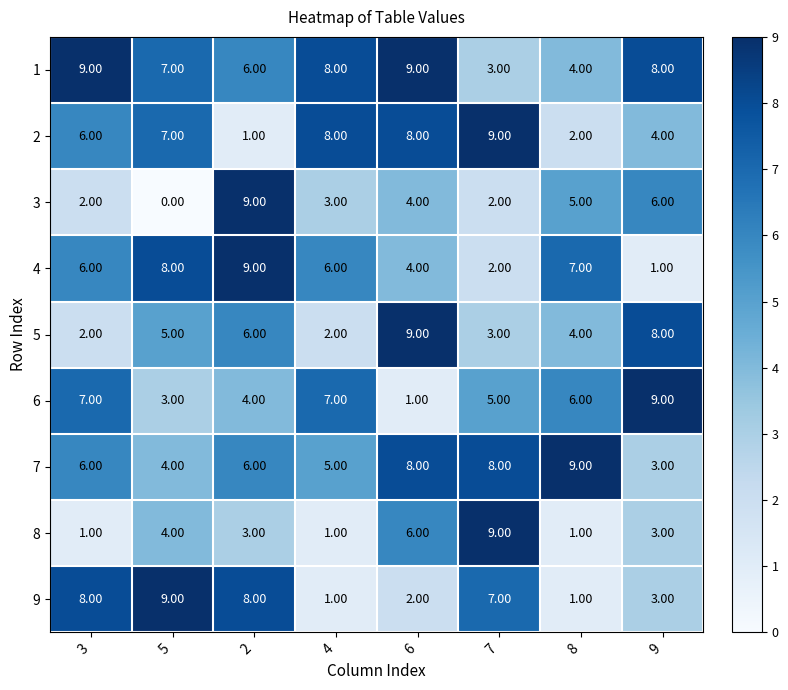

Which series has the widest spread of values?

3